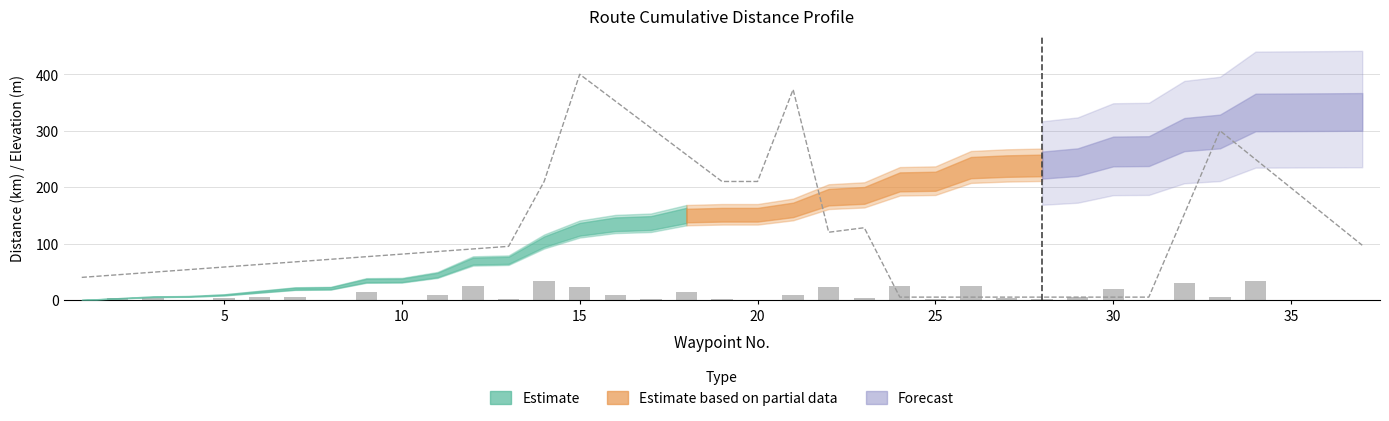

The segment_distance series shows 24.1 at 24. True or false?

True